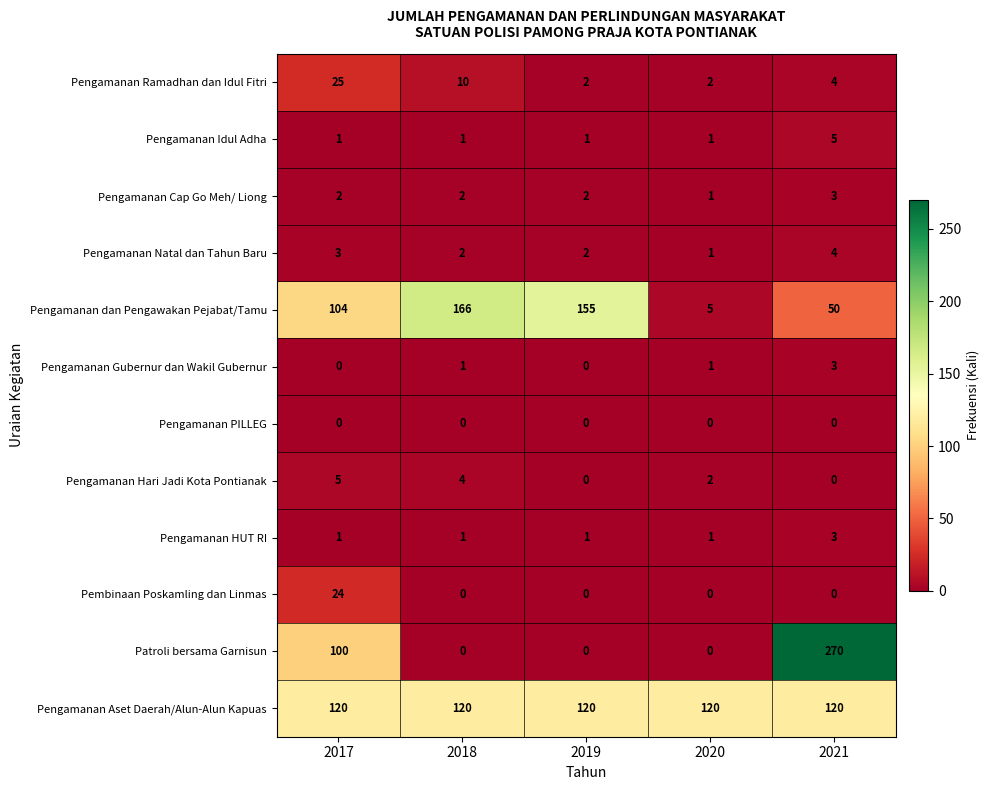

The value of Pengamanan Cap Go Meh/ Liong at 2018 is 1. True or false?

False